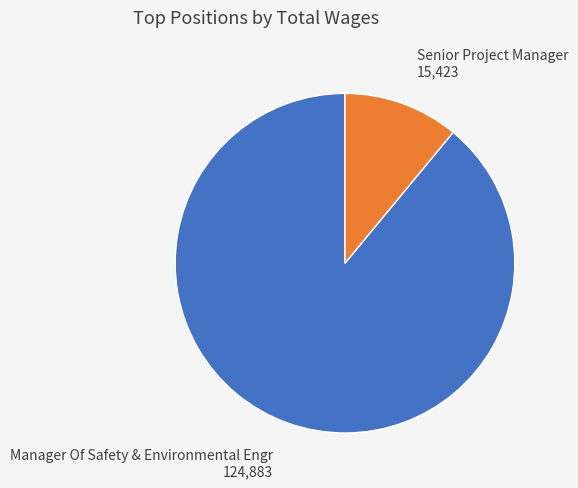

What is the largest slice in the pie chart?

Manager Of Safety & Environmental Engr